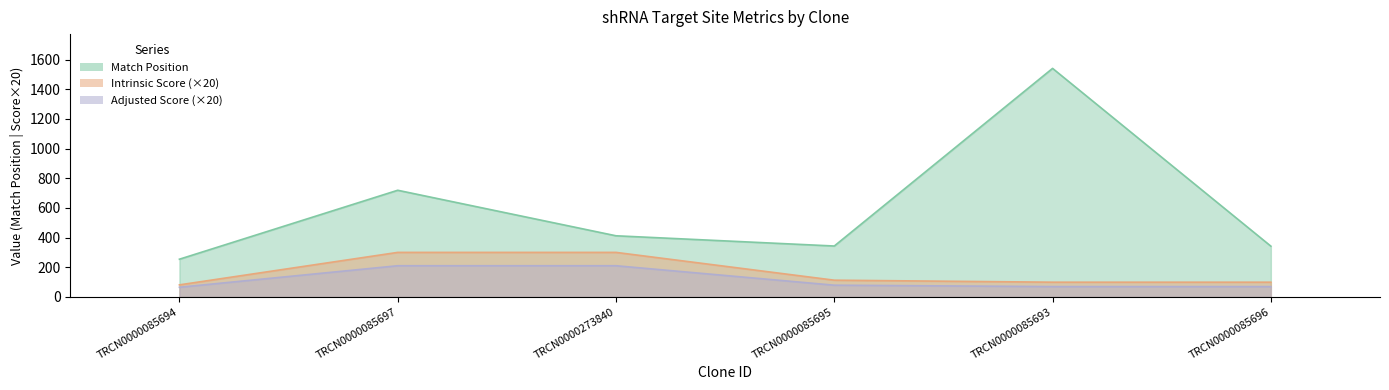

True or false: Adjusted Score and Intrinsic Score intersect in this chart.

False